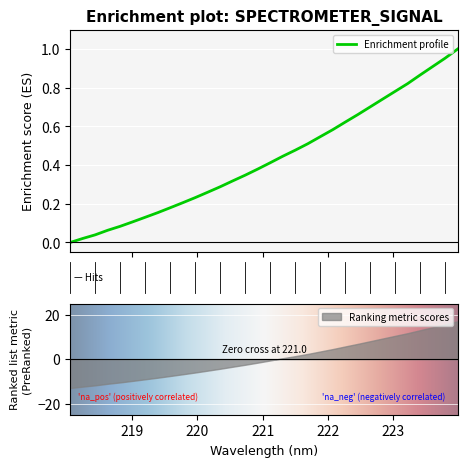

What is the maximum value for Ranking metric scores?

17.0